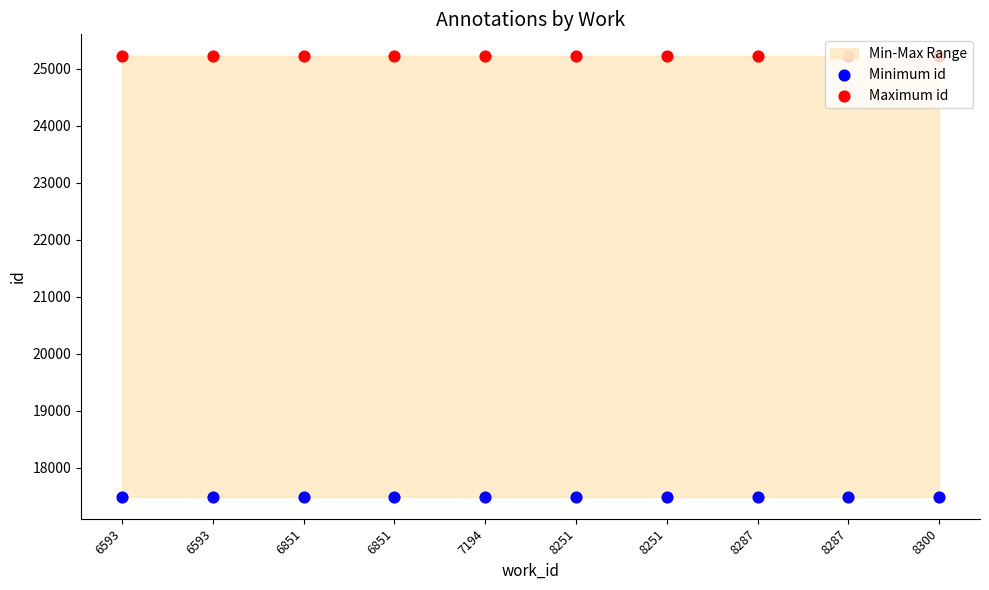

At how many categories does at least one series exceed 23815?

10